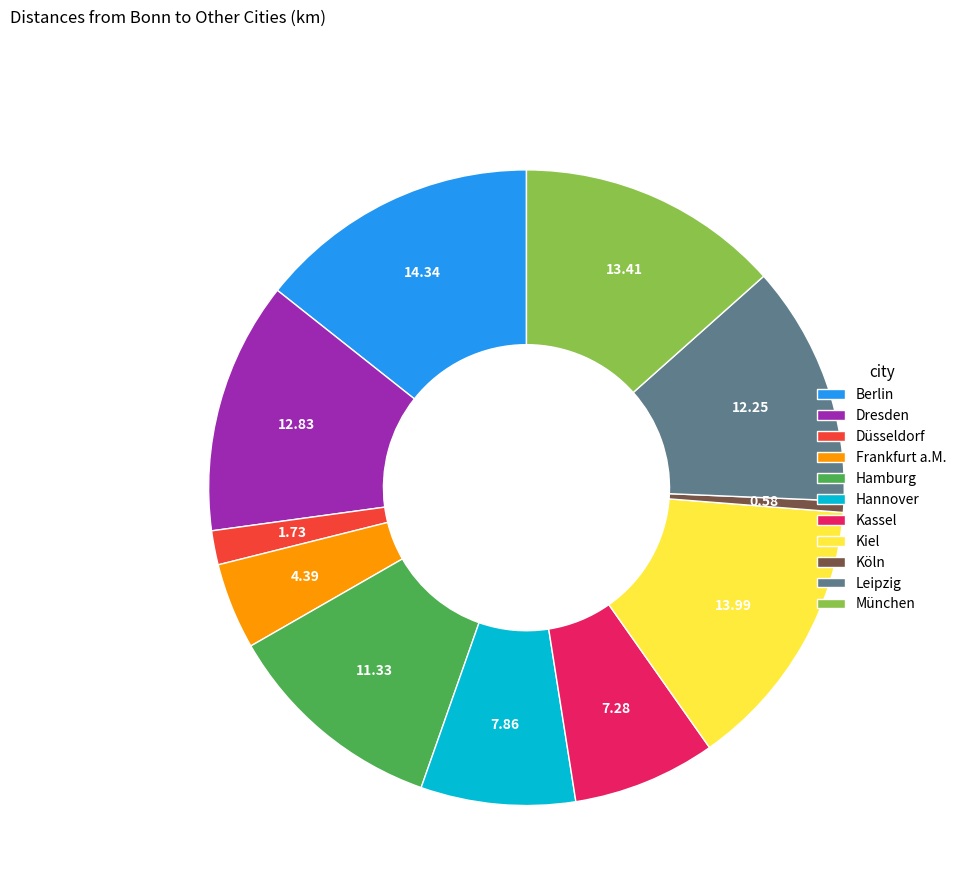

How many segments does this pie chart have?

11